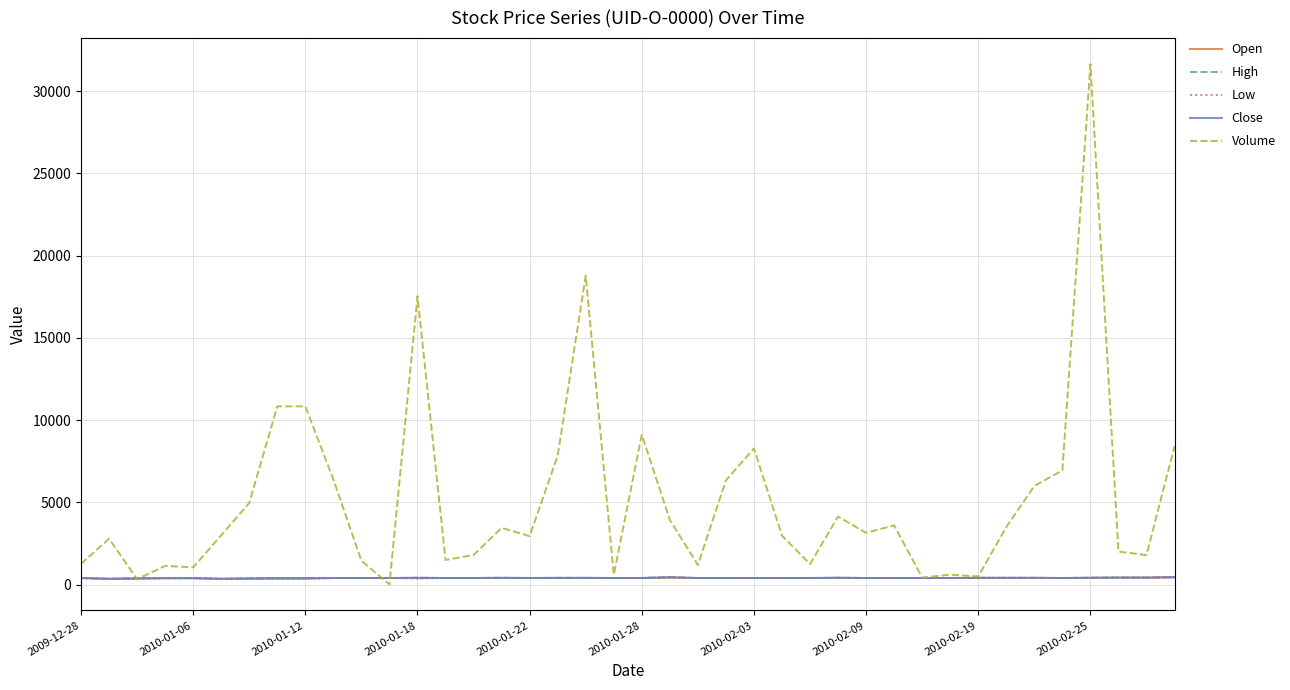

Which series has the widest spread of values?

Volume